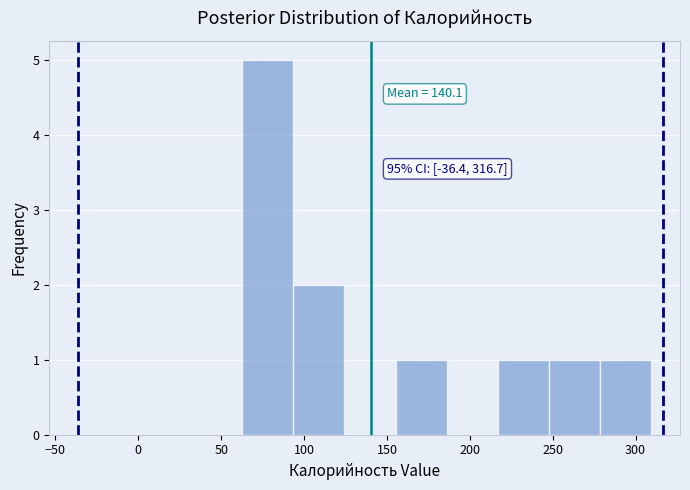

Which range on the x-axis has the tallest bar?

65 to 95